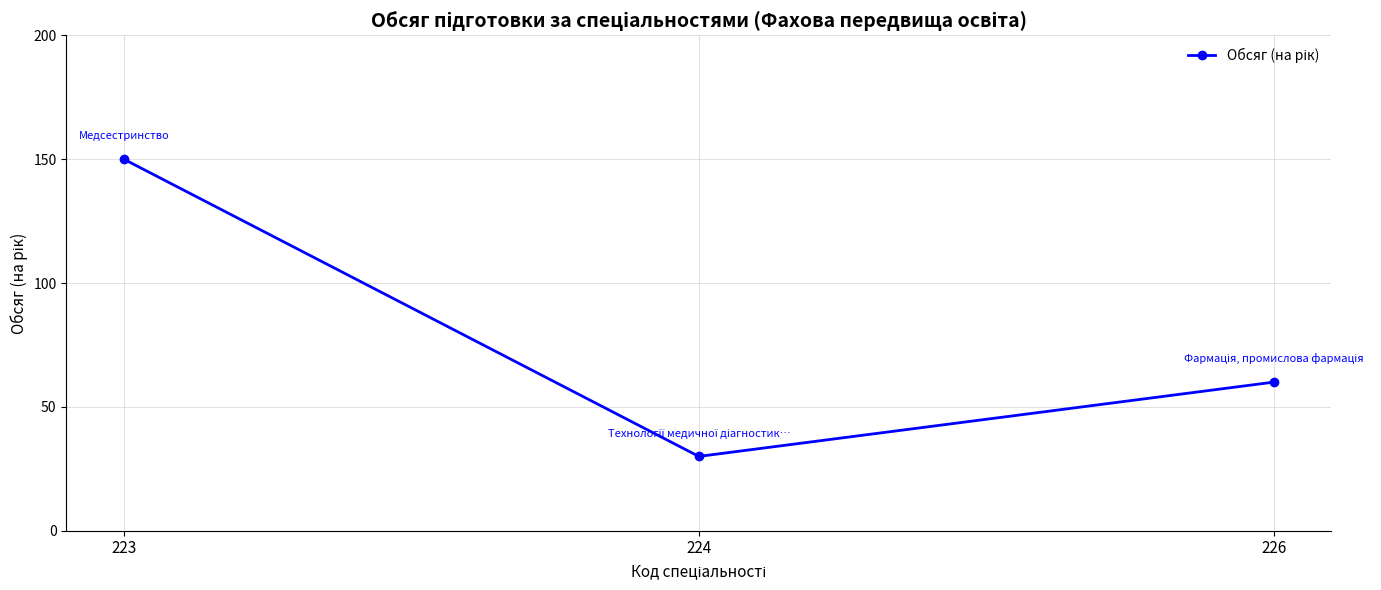

Is this an area chart (filled region under the line)?

No